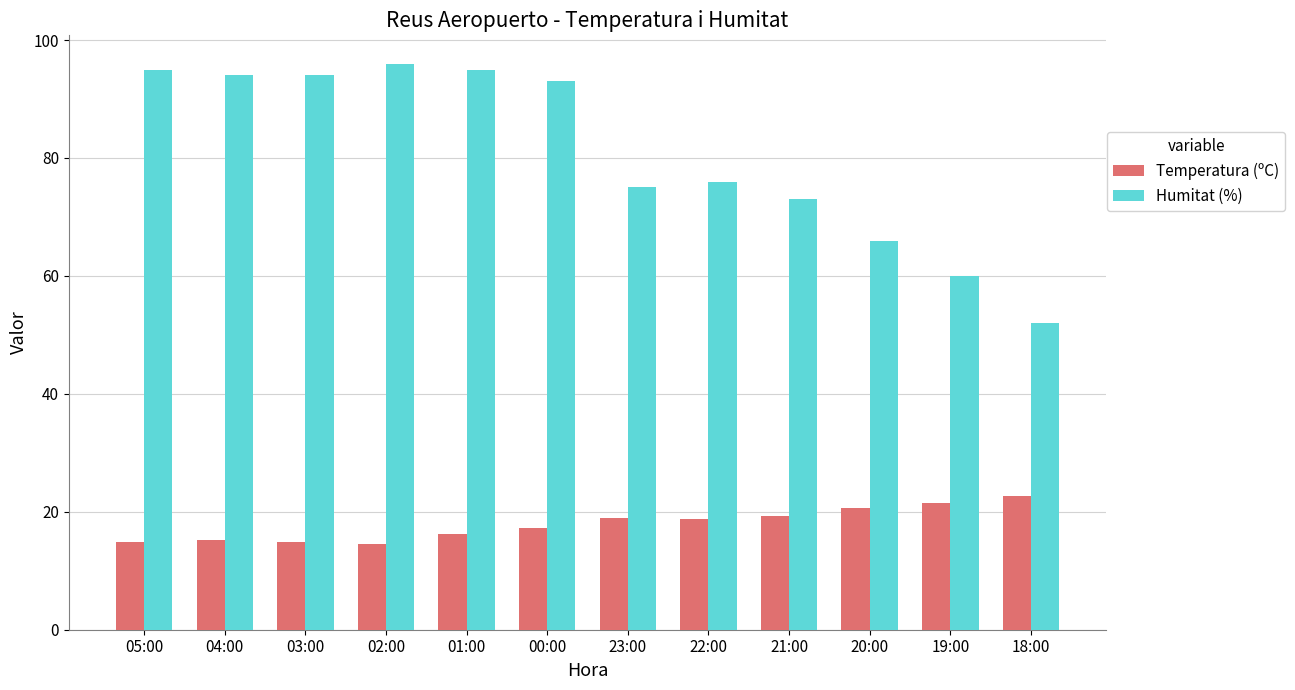

At how many categories does at least one series exceed 69?

9